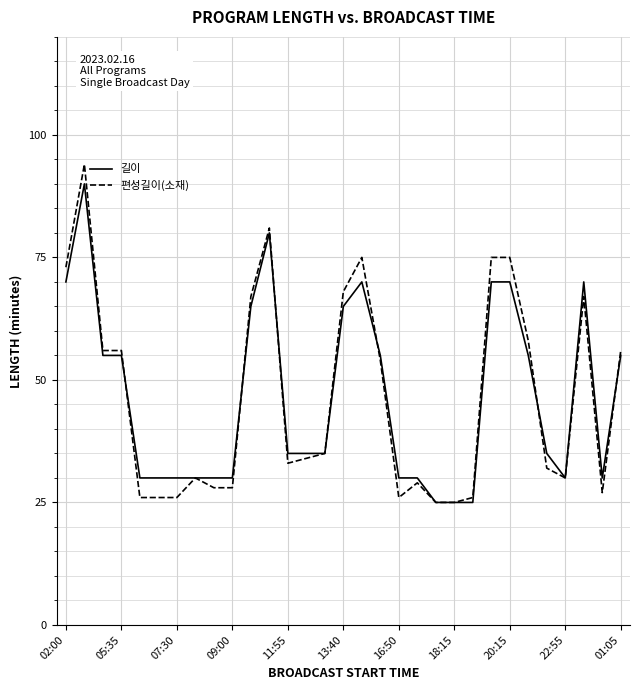

What is the maximum value shown in the chart?

94